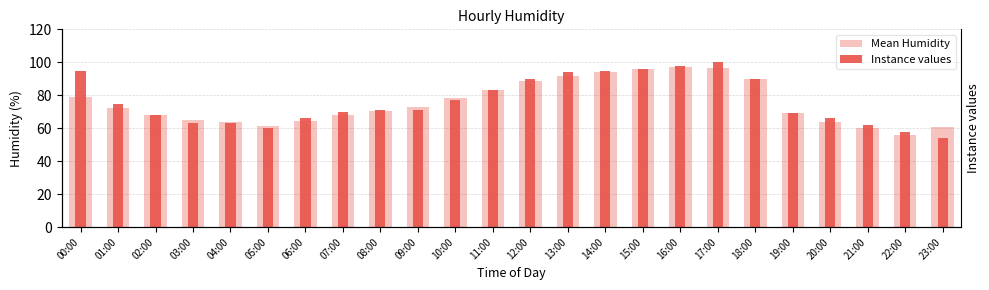

Which category has the highest value in the Mean Humidity series?

16:00